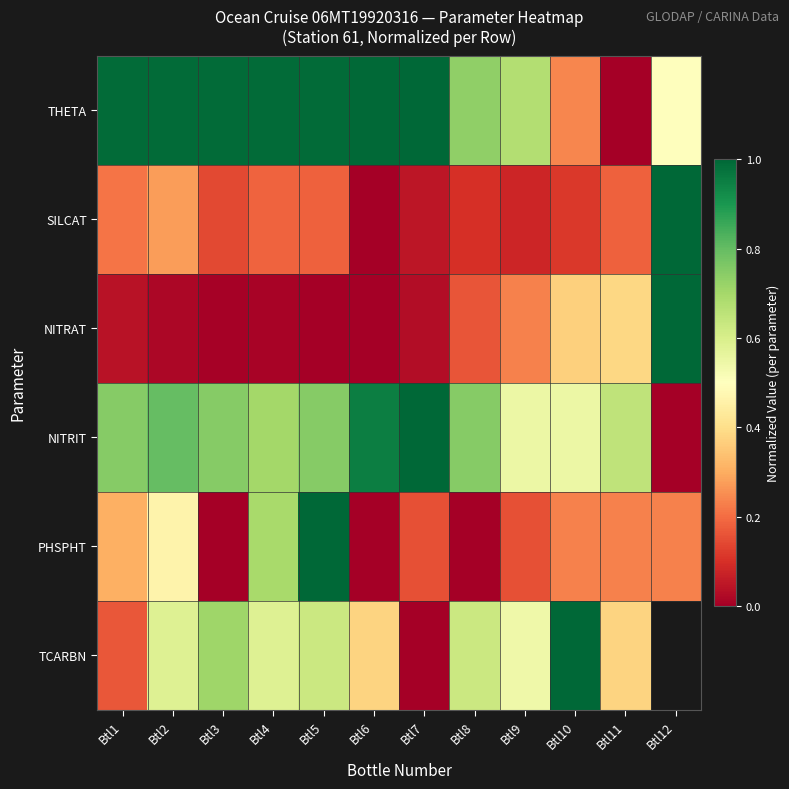

What is the difference between the second highest and minimum values in the PHSPHT series?

0.7